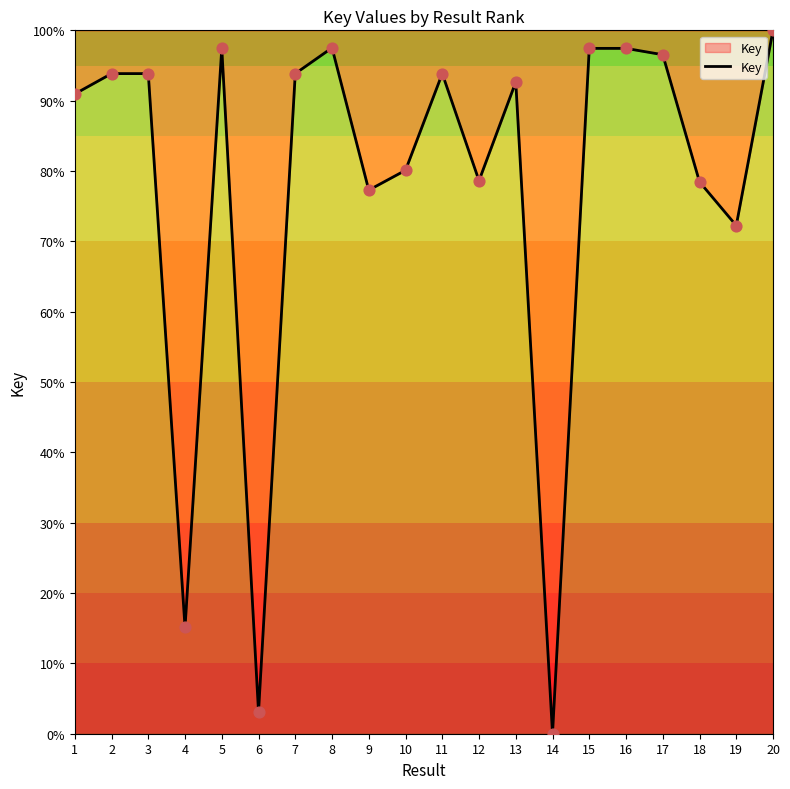

What is the ratio of the value at 18 to the value at 4?

5.2